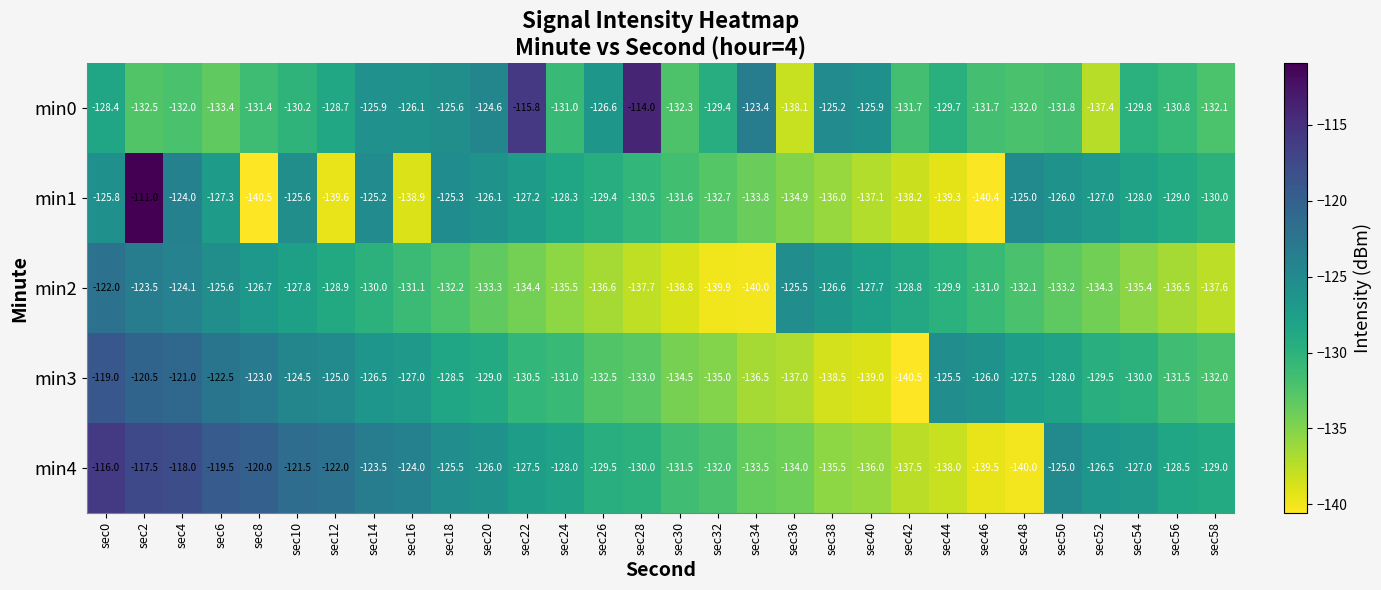

What is the difference between the maximum and minimum values in the min0 series?

24.1